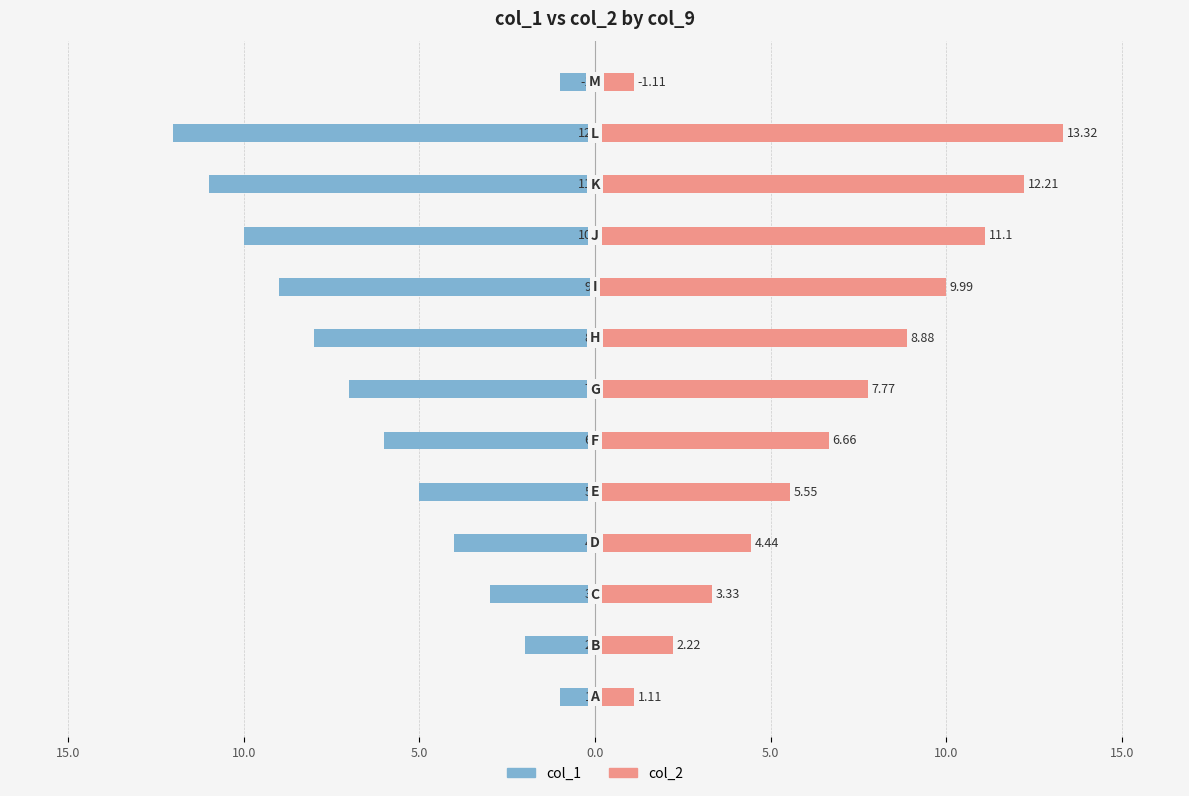

How many bars are there in each group?

2